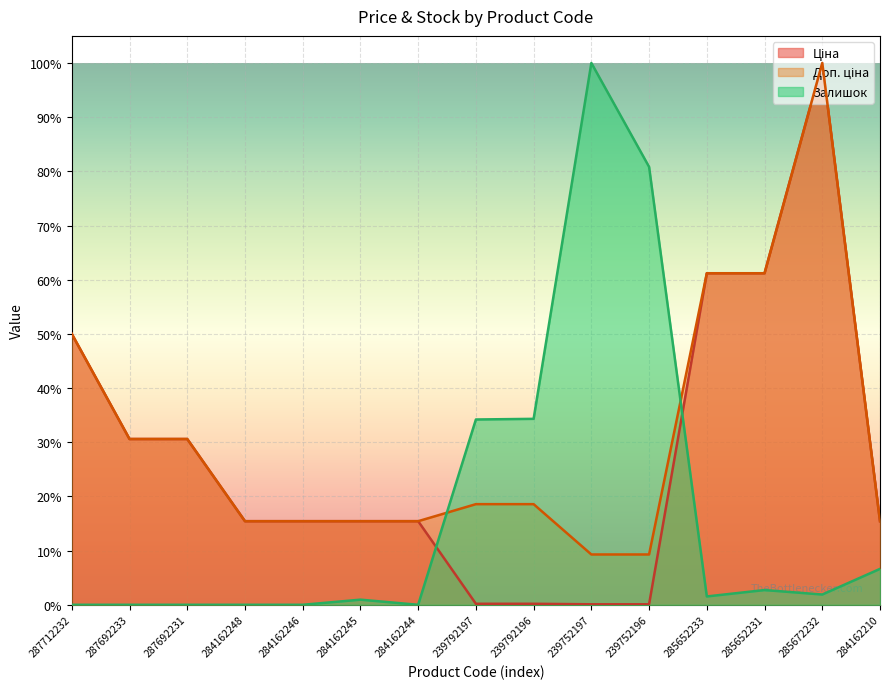

What value does the Ціна series have at 284162210?

0.2